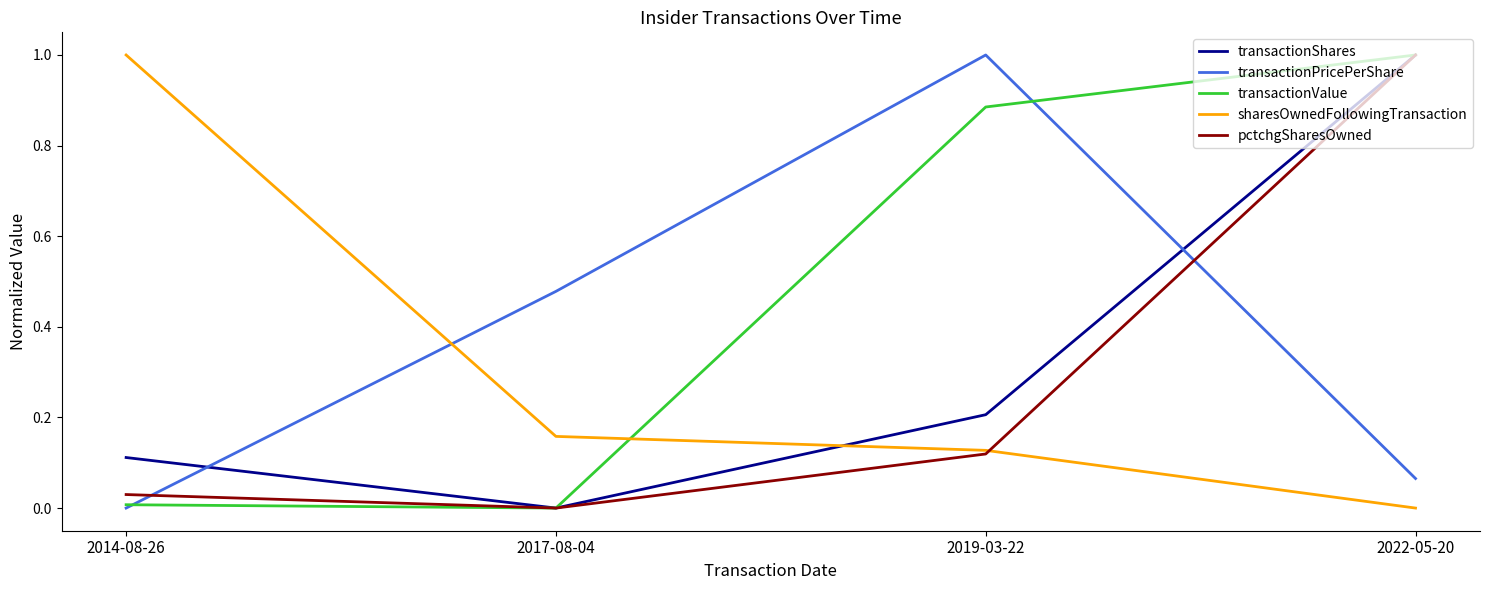

Which category has the highest value in the transactionShares series?

2022-05-20